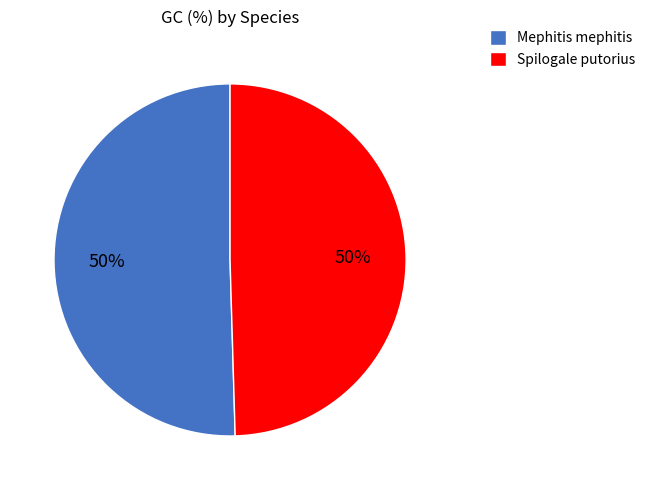

How many slices are in this pie chart?

2